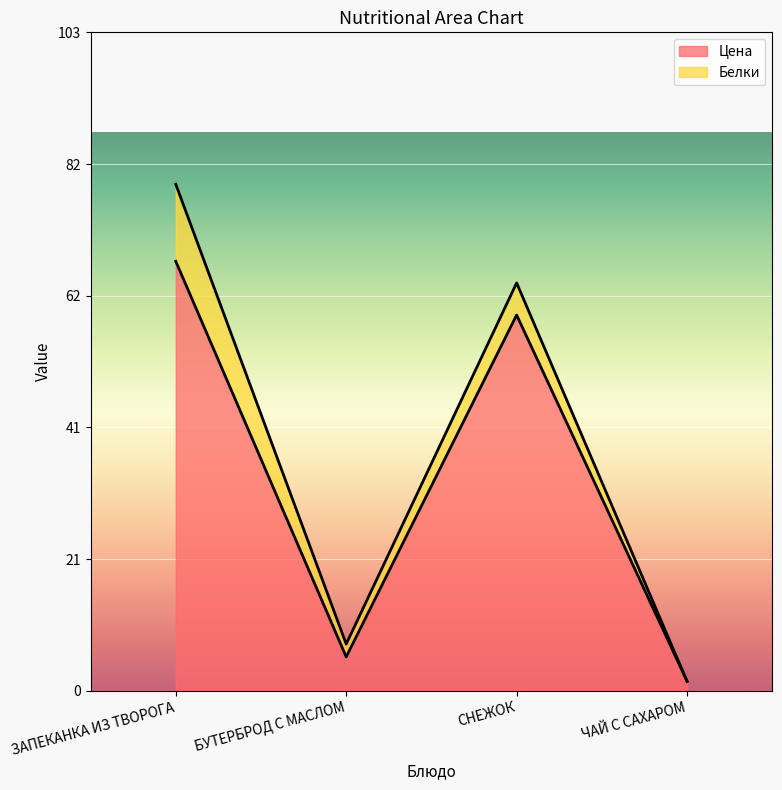

List the labels in order of value, largest first.

ЗАПЕКАНКА ИЗ ТВОРОГА, СНЕЖОК, БУТЕРБРОД С МАСЛОМ, ЧАЙ С САХАРОМ